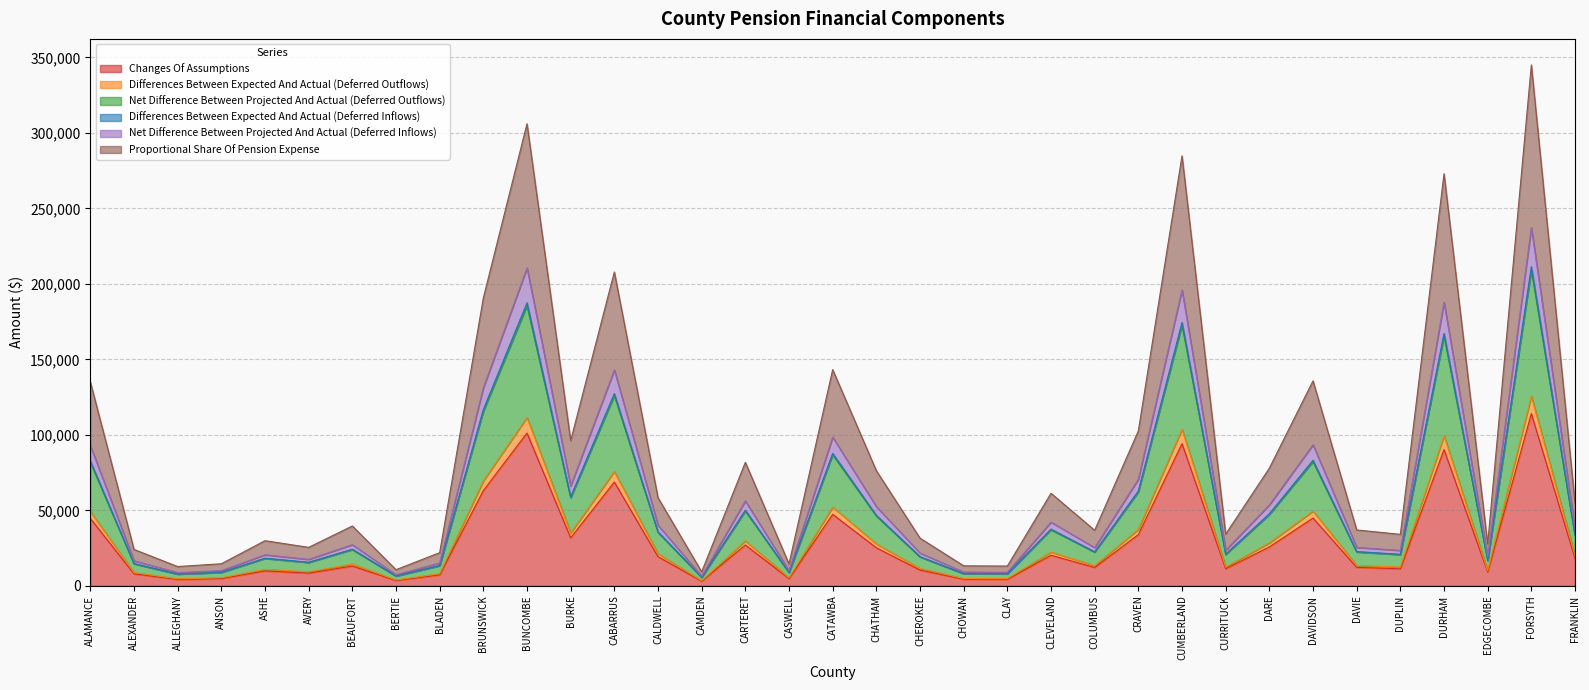

True or false: Differences Between Expected And Actual (Deferred Inflows) and Differences Between Expected And Actual (Deferred Outflows) intersect in this chart.

False